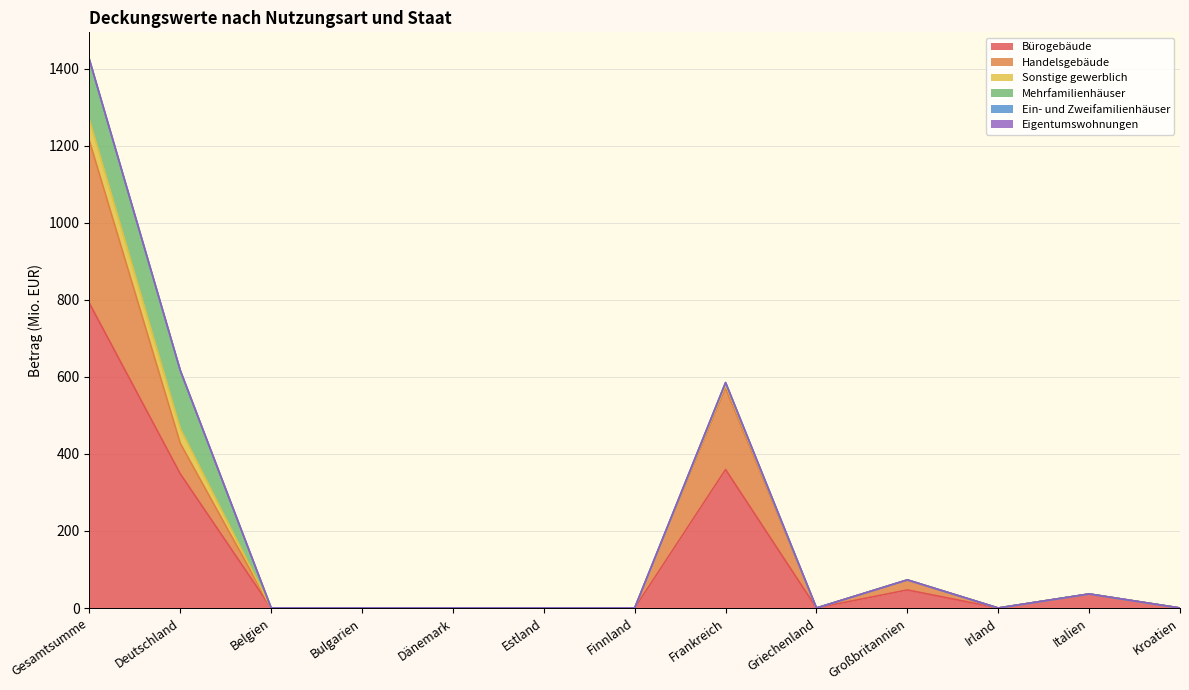

The Handelsgebäude series shows 0.0 at Griechenland. True or false?

True